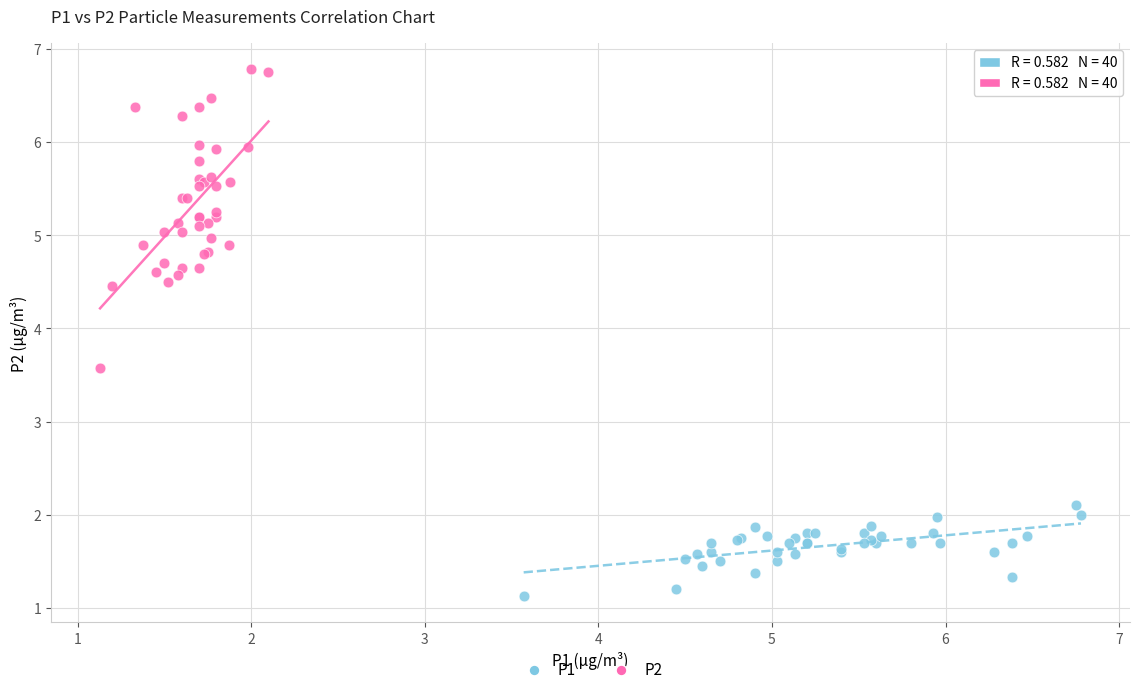

What are all the series names shown in the legend?

P1, P2